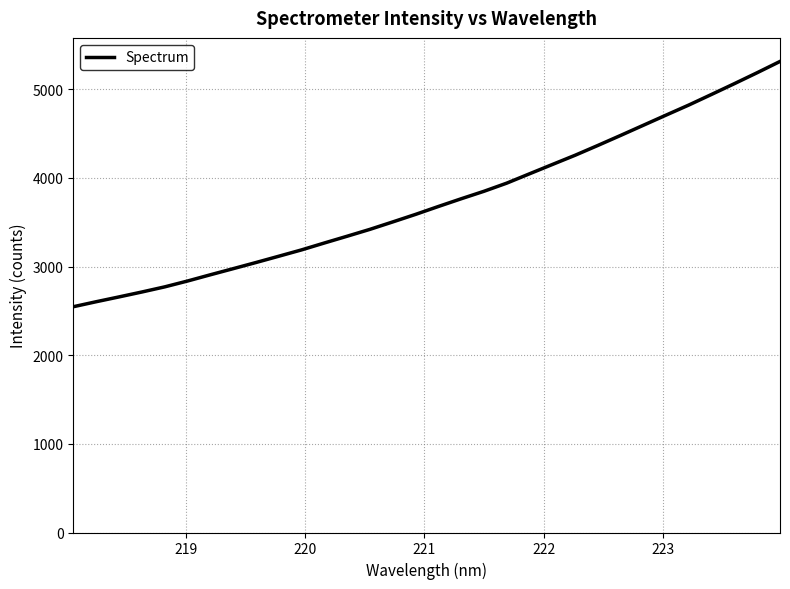

What is the smallest value displayed?

2546.8